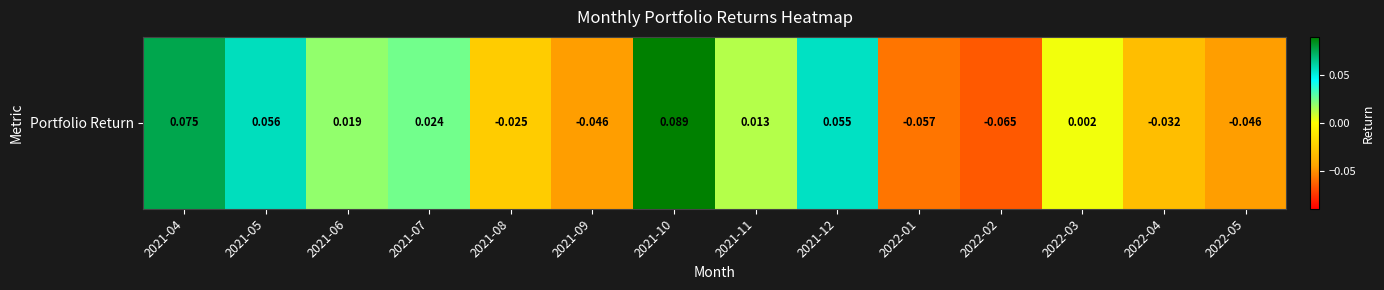

Rank the categories by value from highest to lowest.

2021-10, 2021-04, 2021-05, 2021-12, 2021-07, 2021-06, 2021-11, 2022-03, 2021-08, 2022-04, 2022-05, 2021-09, 2022-01, 2022-02